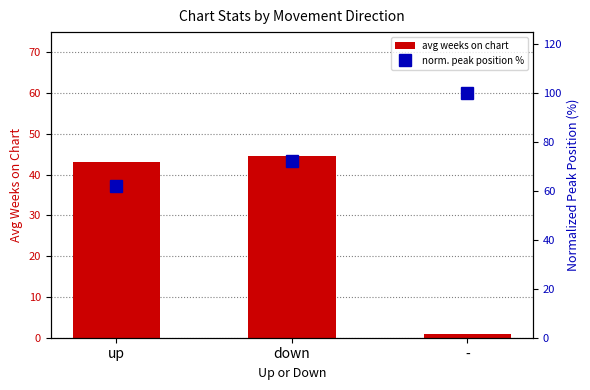

What is the minimum value shown in the chart?

1.0